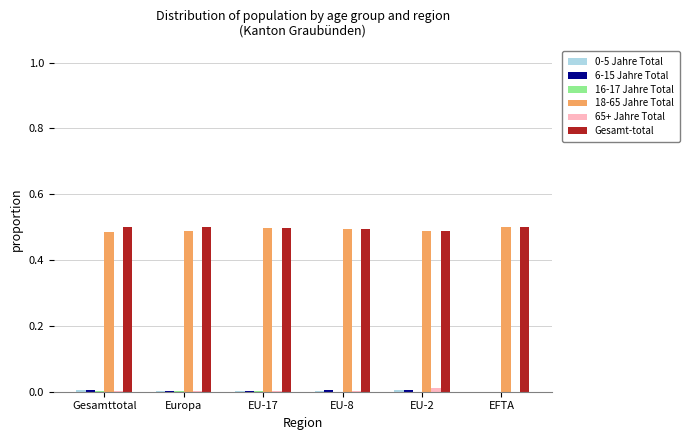

Are the bars grouped side by side (vs. stacked)?

Yes